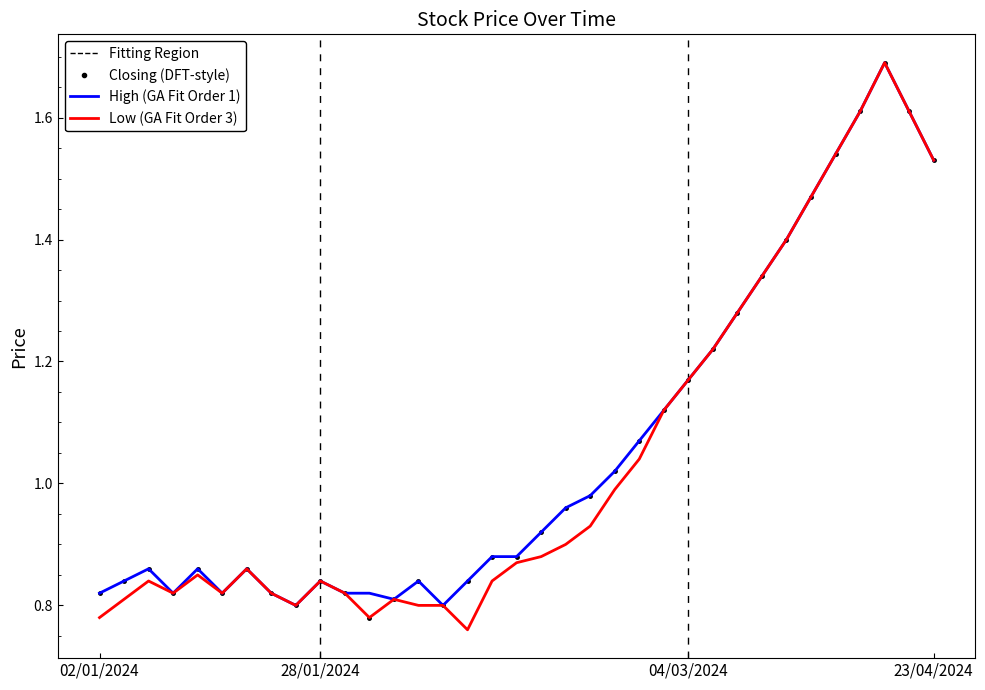

What is the maximum value shown in the chart?

1.7